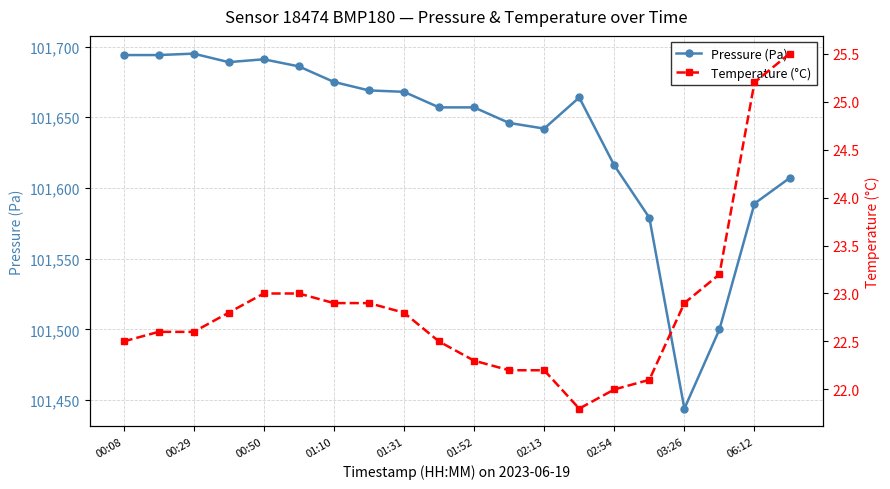

At which category does Temperature (°C) reach its first local valley?

13